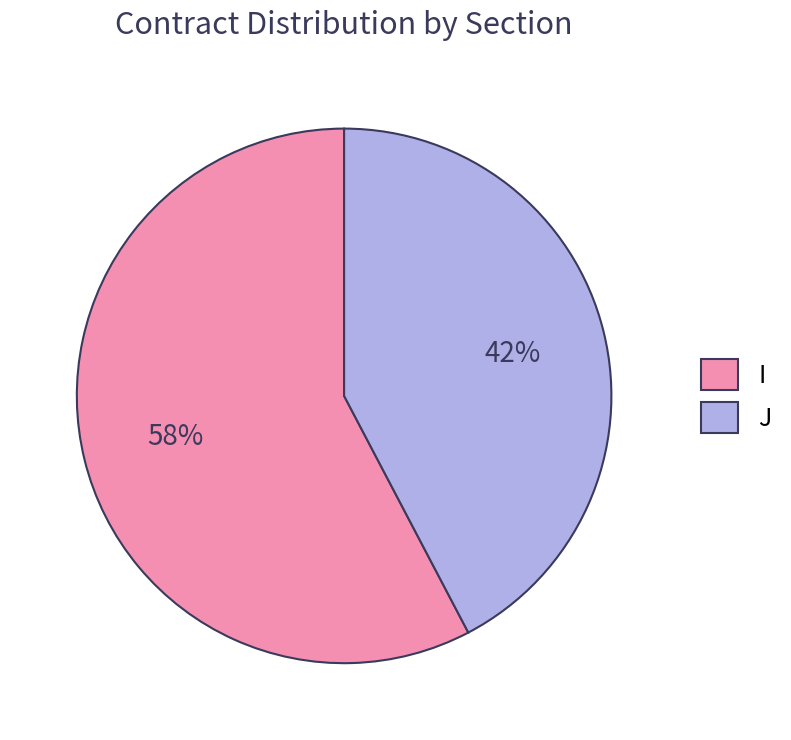

Count the number of slices in the pie.

2